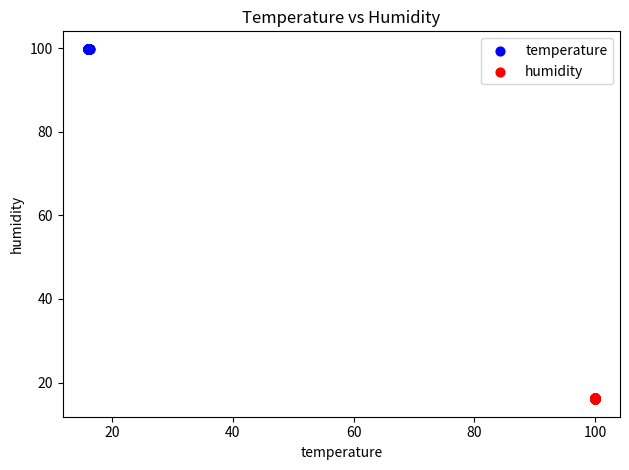

Which series contains the lowest Y value?

humidity